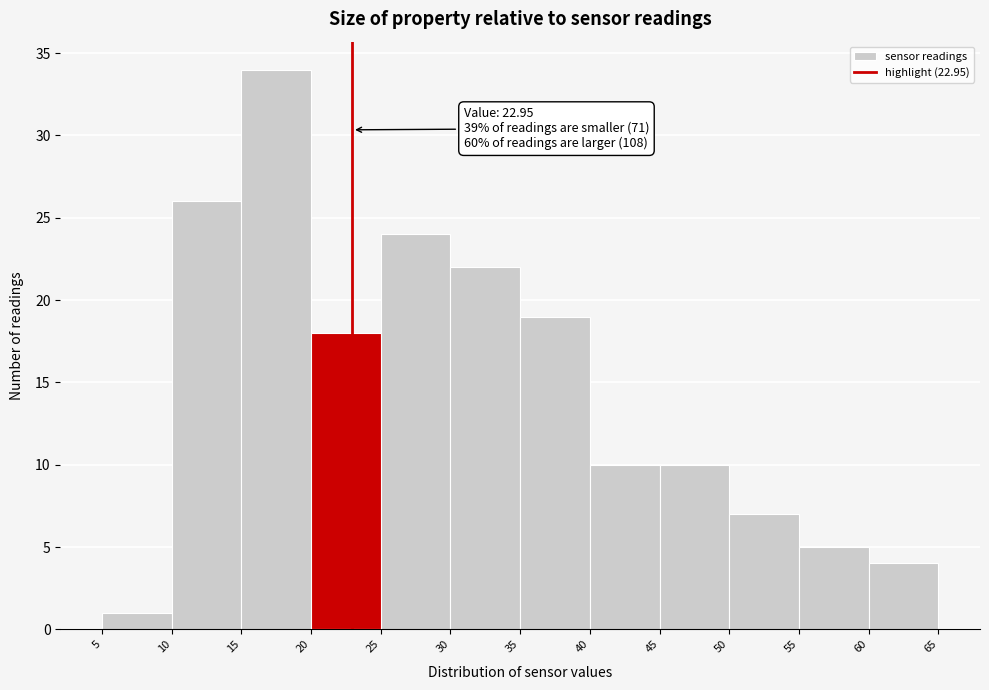

Which range on the x-axis has the tallest bar?

15 to 20